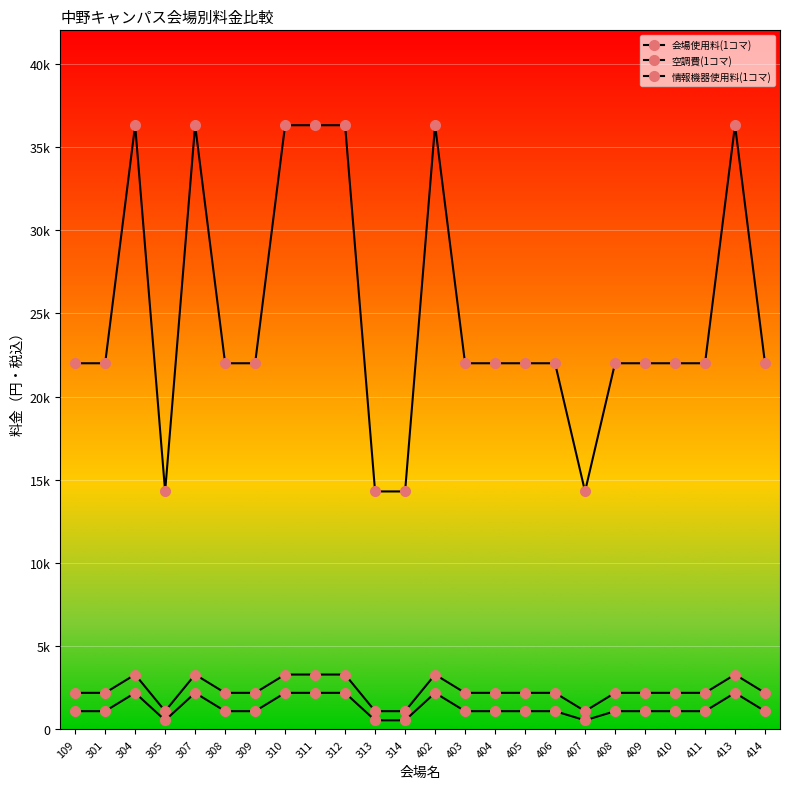

What is the greatest value displayed?

36300